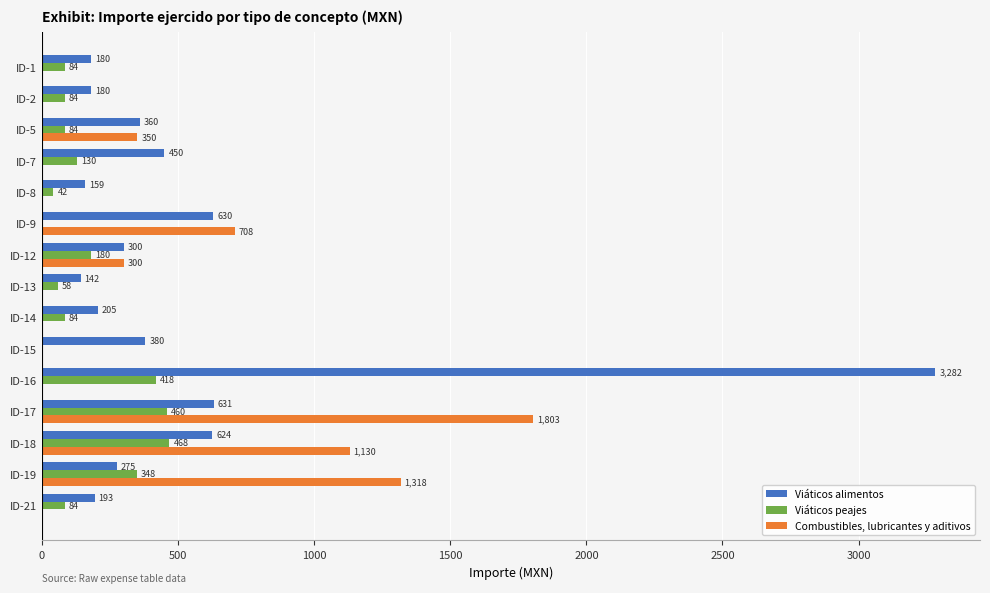

Which series has the largest total across all categories?

Viáticos alimentos